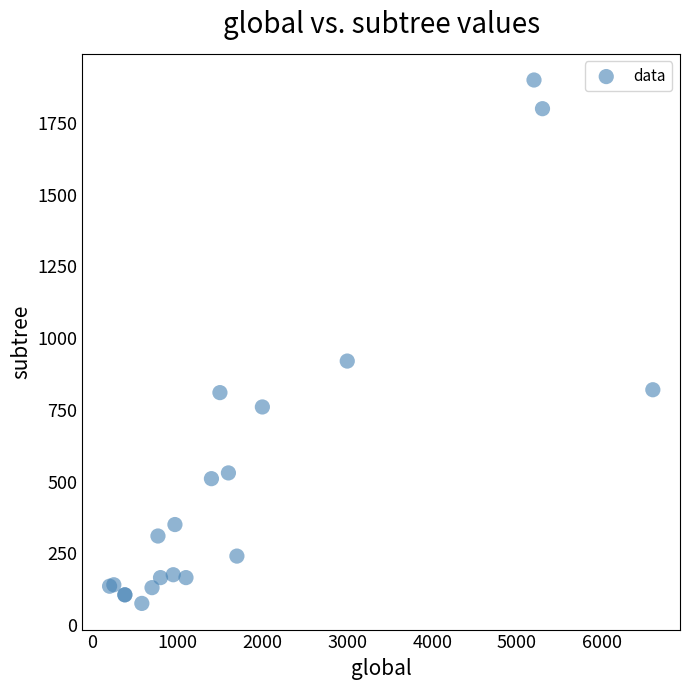

What Y value in the scatter plot is closest to 987?

920